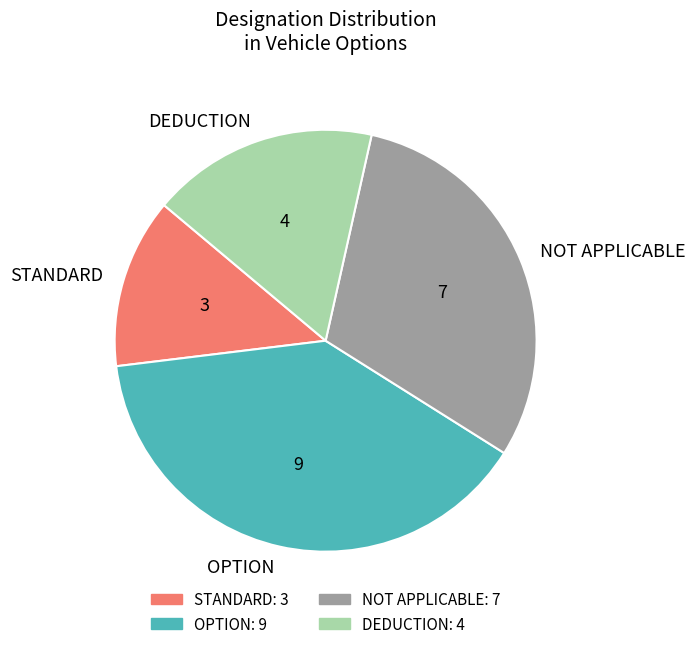

Approximately how many times larger is the value at OPTION compared to NOT APPLICABLE?

1.3